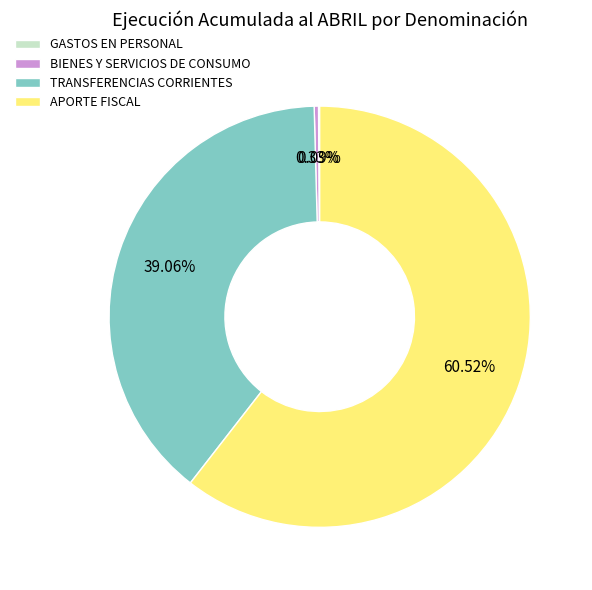

Is APORTE FISCAL the majority of the pie?

Yes